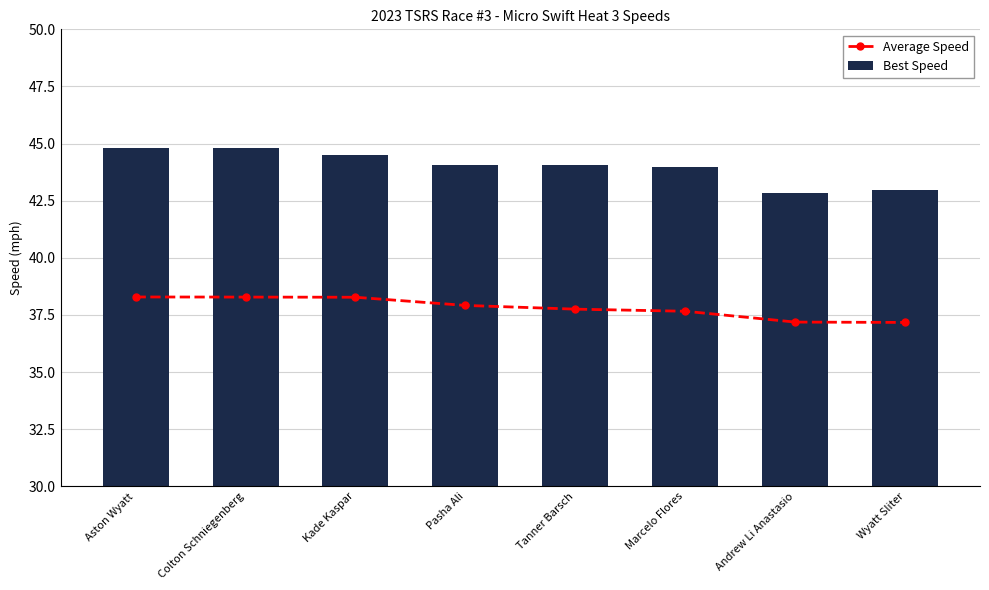

Reading left to right, transcribe all the data shown in this chart.

Average Speed: 38.3	38.3	38.3	37.9	37.8	37.7	37.2	37.2
Best Speed: 44.8	44.8	44.5	44.0	44.1	44.0	42.9	43.0